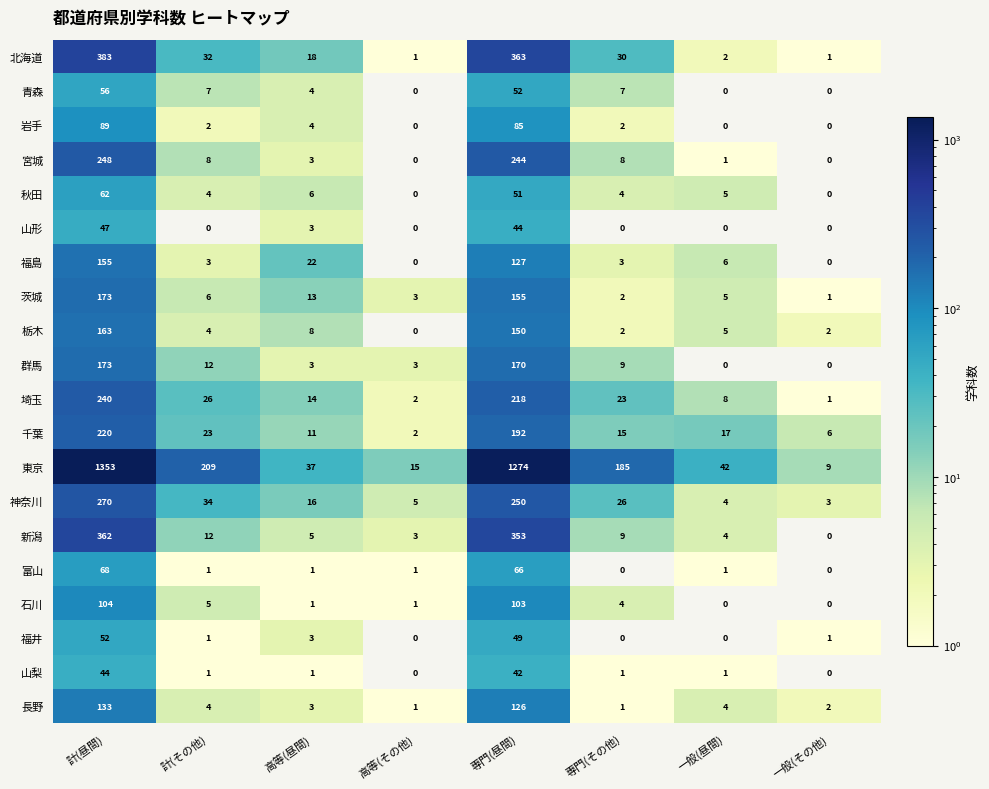

What is the difference between the second highest and second lowest values in the 石川 series?

103